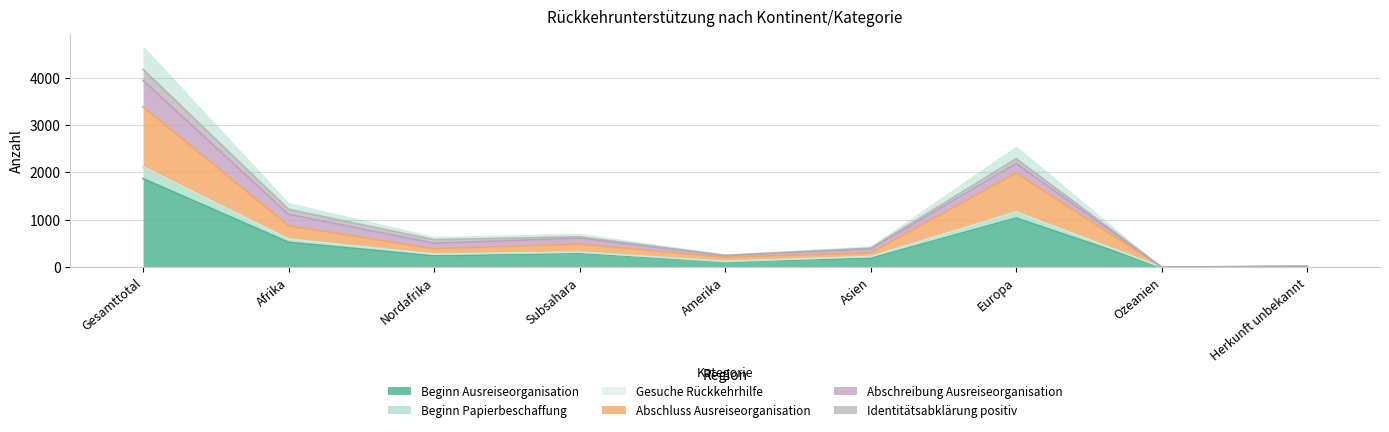

Where is Beginn Ausreiseorganisation nearest to the value 934?

Europa